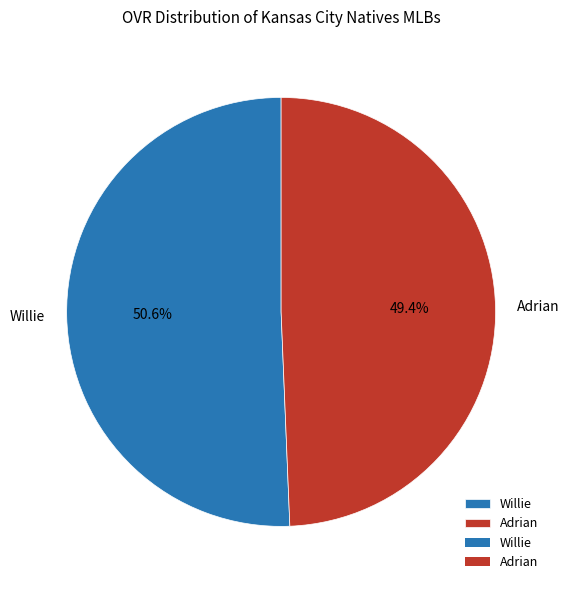

Is there a majority slice in this chart?

Yes